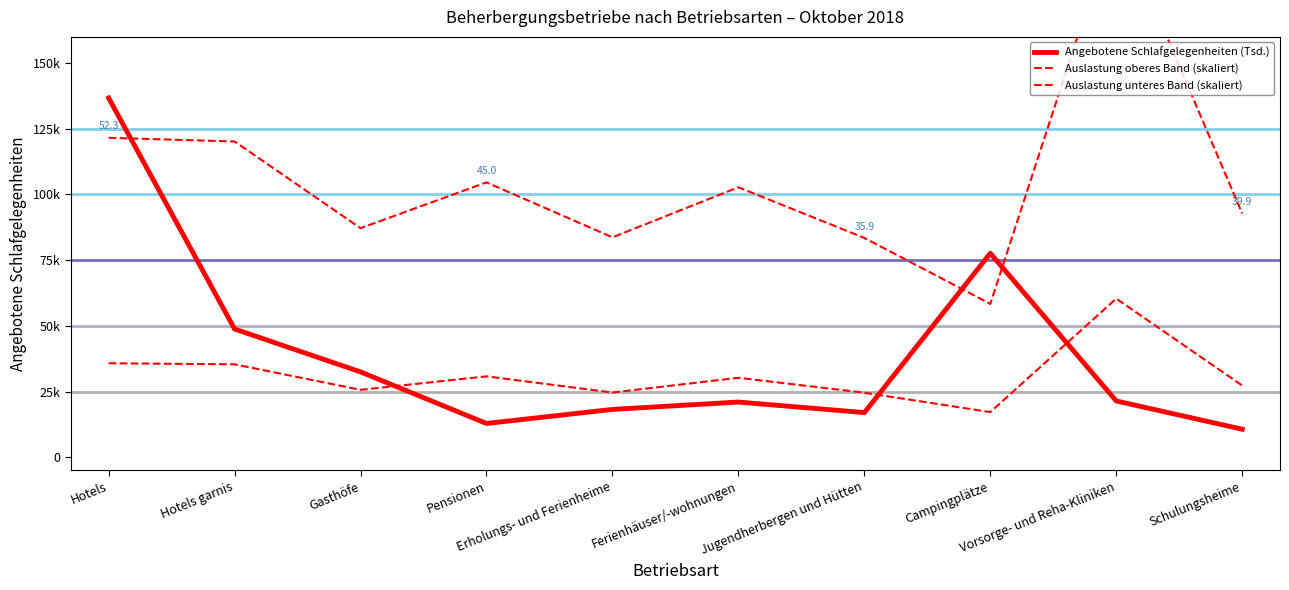

What is the sum of all Auslastung oberes Band (skaliert) values?

1059814.8